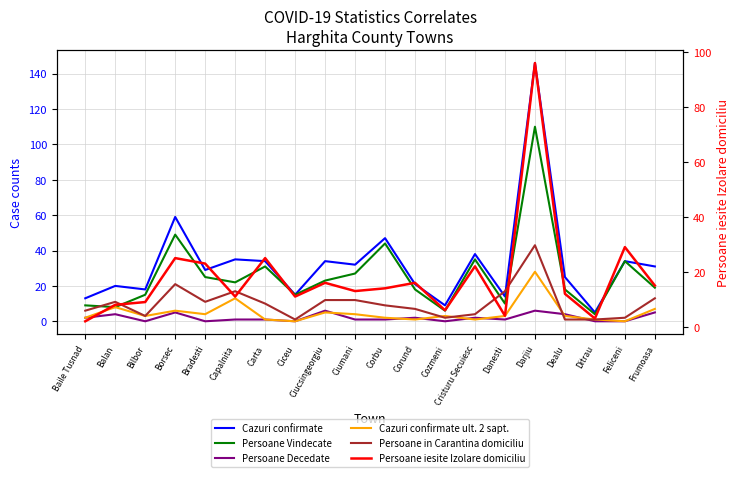

The Cazuri confirmate series shows 21 at Corund. True or false?

True